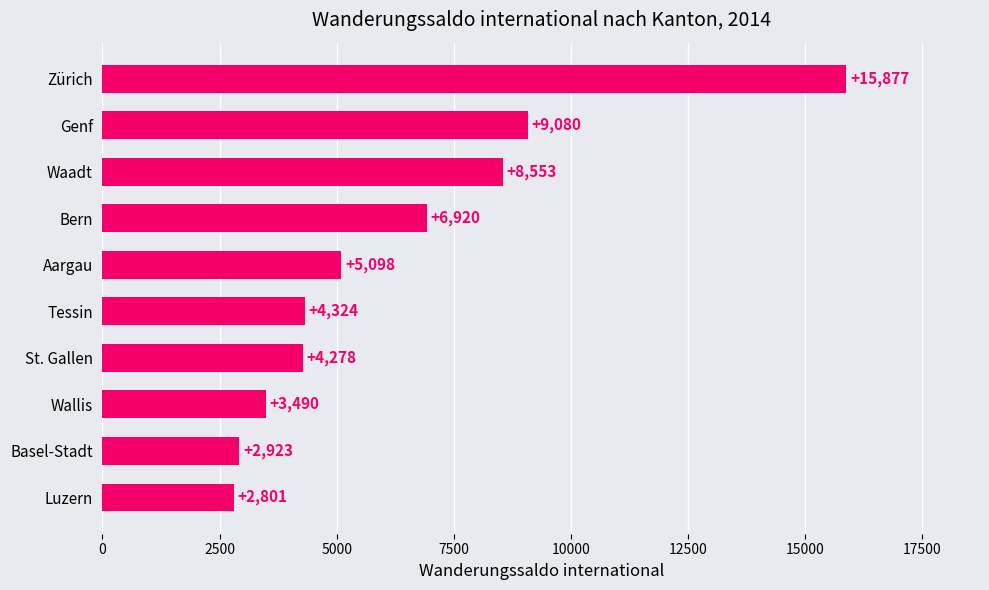

Which label corresponds to the largest value in the chart?

Zürich